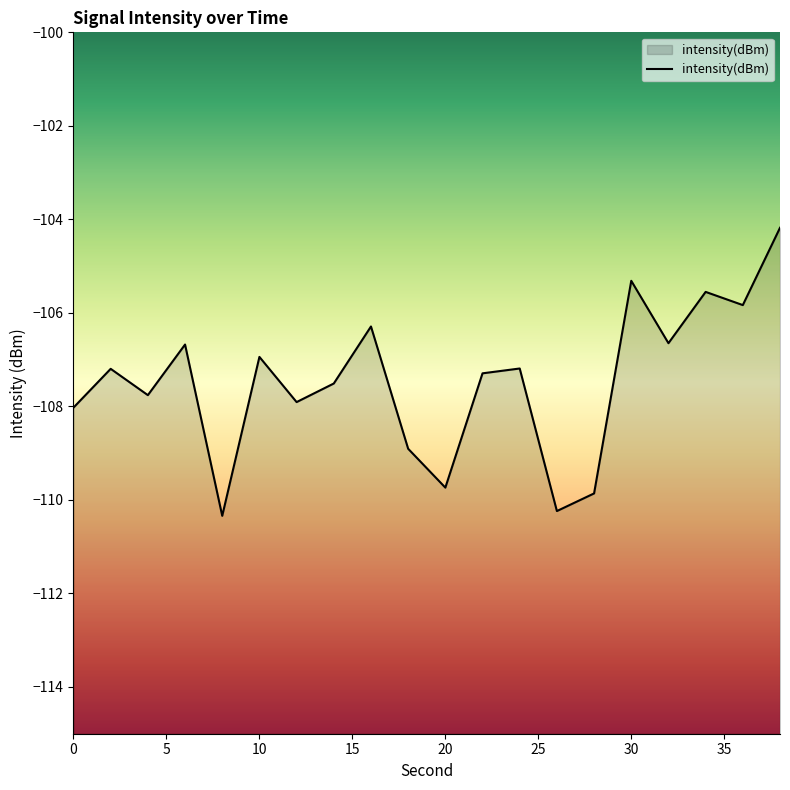

What is the change in value from 18 to 34?

+3.4